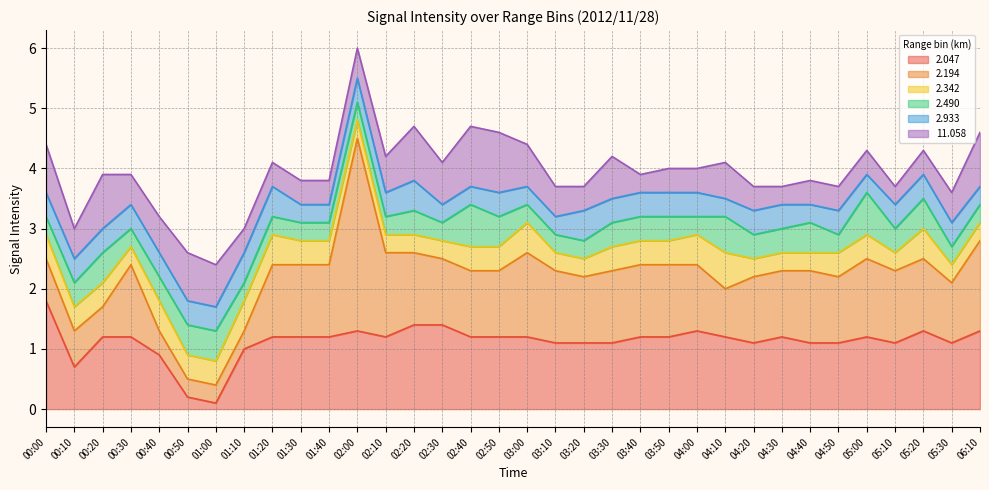

Reading left to right, what are all the values shown in this chart?

2.047: 00:00=1.8	00:10=0.7	00:20=1.2	00:30=1.2	00:40=0.9	00:50=0.2	01:00=0.1	01:10=1.0	01:20=1.2	01:30=1.2	01:40=1.2	02:00=1.3	02:10=1.2	02:20=1.4	02:30=1.4	02:40=1.2	02:50=1.2	03:00=1.2	03:10=1.1	03:20=1.1	03:30=1.1	03:40=1.2	03:50=1.2	04:00=1.3	04:10=1.2	04:20=1.1	04:30=1.2	04:40=1.1	04:50=1.1	05:00=1.2	05:10=1.1	05:20=1.3	05:30=1.1	06:10=1.3
2.194: 00:00=0.7	00:10=0.6	00:20=0.5	00:30=1.2	00:40=0.4	00:50=0.3	01:00=0.3	01:10=0.3	01:20=1.2	01:30=1.2	01:40=1.2	02:00=3.2	02:10=1.4	02:20=1.2	02:30=1.1	02:40=1.1	02:50=1.1	03:00=1.4	03:10=1.2	03:20=1.1	03:30=1.2	03:40=1.2	03:50=1.2	04:00=1.1	04:10=0.8	04:20=1.1	04:30=1.1	04:40=1.2	04:50=1.1	05:00=1.3	05:10=1.2	05:20=1.2	05:30=1.0	06:10=1.5
2.342: 00:00=0.4	00:10=0.4	00:20=0.4	00:30=0.3	00:40=0.5	00:50=0.4	01:00=0.4	01:10=0.5	01:20=0.5	01:30=0.4	01:40=0.4	02:00=0.3	02:10=0.3	02:20=0.3	02:30=0.3	02:40=0.4	02:50=0.4	03:00=0.5	03:10=0.3	03:20=0.3	03:30=0.4	03:40=0.4	03:50=0.4	04:00=0.5	04:10=0.6	04:20=0.3	04:30=0.3	04:40=0.3	04:50=0.4	05:00=0.4	05:10=0.3	05:20=0.5	05:30=0.3	06:10=0.3
2.490: 00:00=0.3	00:10=0.4	00:20=0.5	00:30=0.3	00:40=0.4	00:50=0.5	01:00=0.5	01:10=0.3	01:20=0.3	01:30=0.3	01:40=0.3	02:00=0.3	02:10=0.3	02:20=0.4	02:30=0.3	02:40=0.7	02:50=0.5	03:00=0.3	03:10=0.3	03:20=0.3	03:30=0.4	03:40=0.4	03:50=0.4	04:00=0.3	04:10=0.6	04:20=0.4	04:30=0.4	04:40=0.5	04:50=0.3	05:00=0.7	05:10=0.4	05:20=0.5	05:30=0.3	06:10=0.3
2.933: 00:00=0.4	00:10=0.4	00:20=0.4	00:30=0.4	00:40=0.4	00:50=0.4	01:00=0.4	01:10=0.5	01:20=0.5	01:30=0.3	01:40=0.3	02:00=0.4	02:10=0.4	02:20=0.5	02:30=0.3	02:40=0.3	02:50=0.4	03:00=0.3	03:10=0.3	03:20=0.5	03:30=0.4	03:40=0.4	03:50=0.4	04:00=0.4	04:10=0.3	04:20=0.4	04:30=0.4	04:40=0.3	04:50=0.4	05:00=0.3	05:10=0.4	05:20=0.4	05:30=0.4	06:10=0.3
11.058: 00:00=0.8	00:10=0.5	00:20=0.9	00:30=0.5	00:40=0.6	00:50=0.8	01:00=0.7	01:10=0.4	01:20=0.4	01:30=0.4	01:40=0.4	02:00=0.5	02:10=0.6	02:20=0.9	02:30=0.7	02:40=1.0	02:50=1.0	03:00=0.7	03:10=0.5	03:20=0.4	03:30=0.7	03:40=0.3	03:50=0.4	04:00=0.4	04:10=0.6	04:20=0.4	04:30=0.3	04:40=0.4	04:50=0.4	05:00=0.4	05:10=0.3	05:20=0.4	05:30=0.5	06:10=0.9